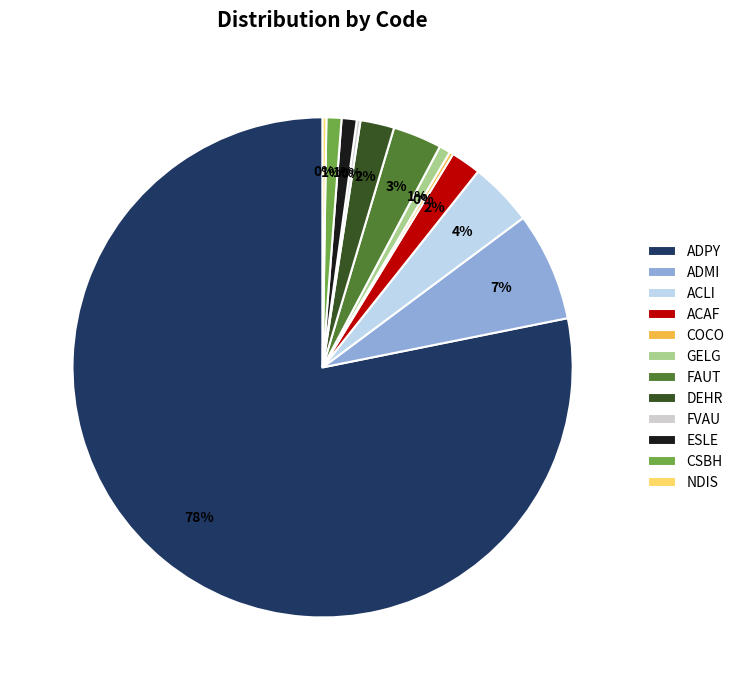

Between CSBH and GELG, which is larger?

CSBH